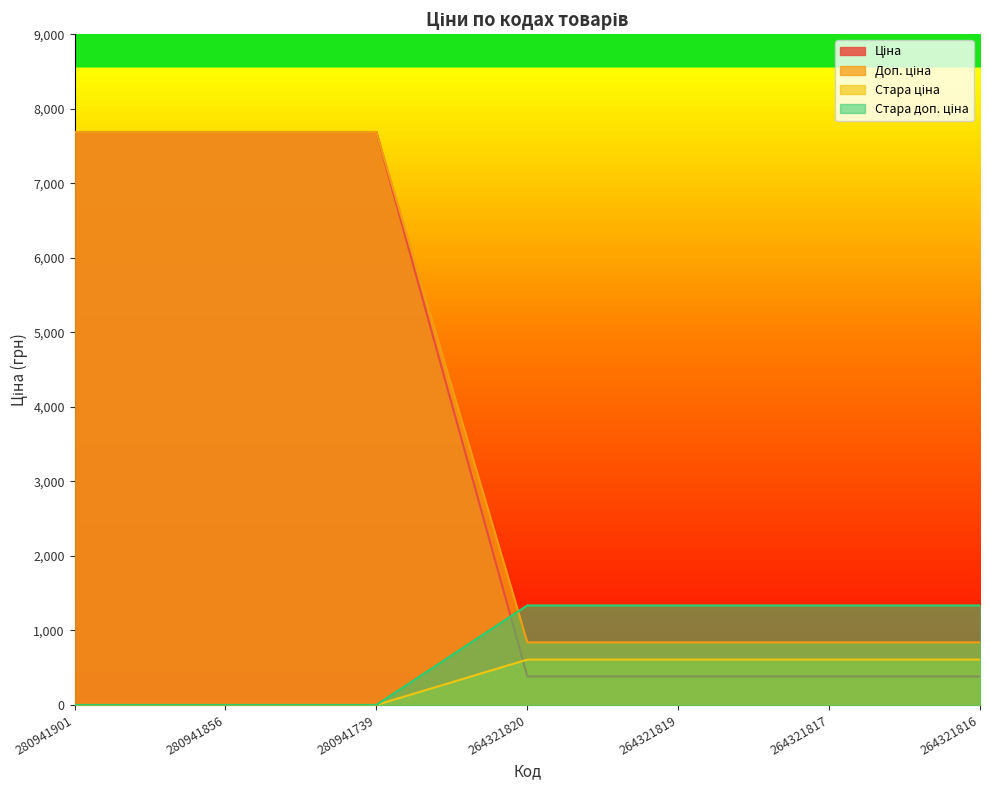

True or false: Доп. ціна and Стара ціна intersect in this chart.

False